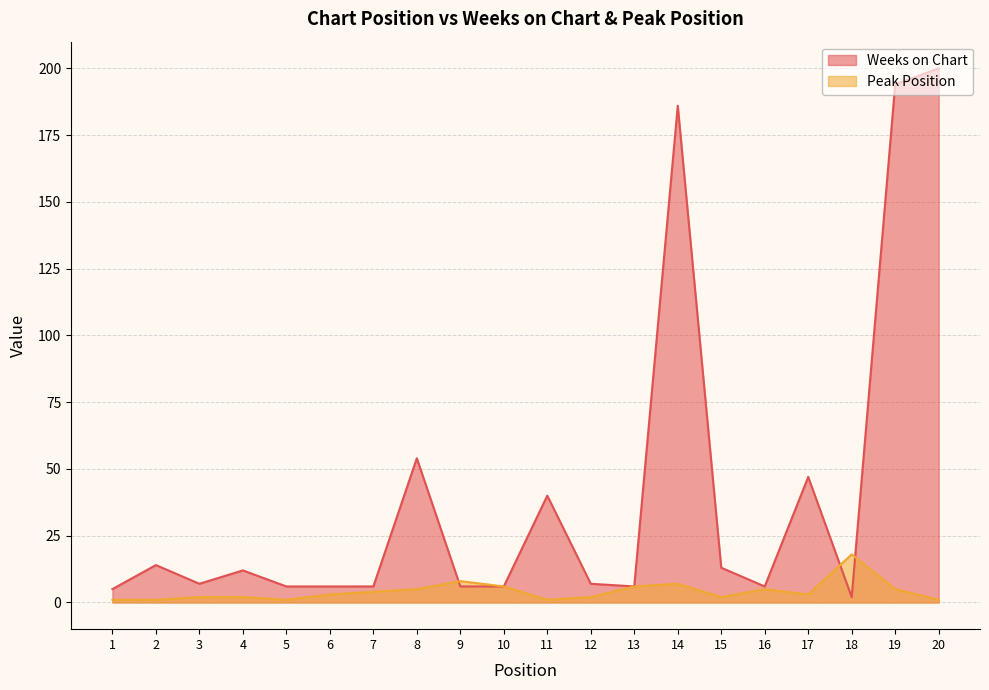

What is the sum of the Peak Position values at 1 and 14?

8